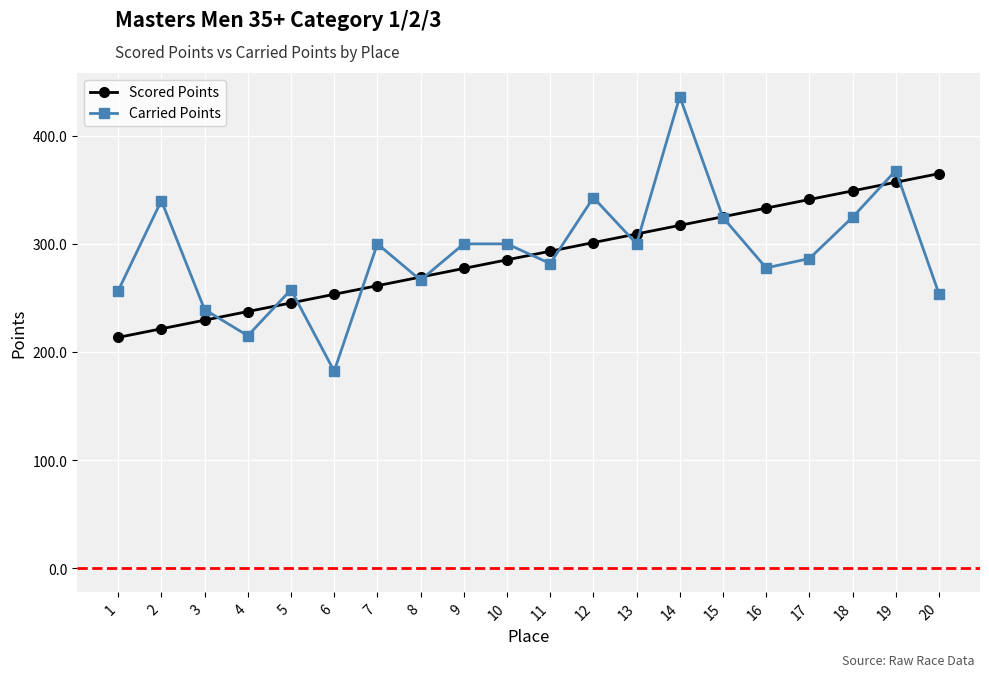

At how many categories does at least one series exceed 375?

1